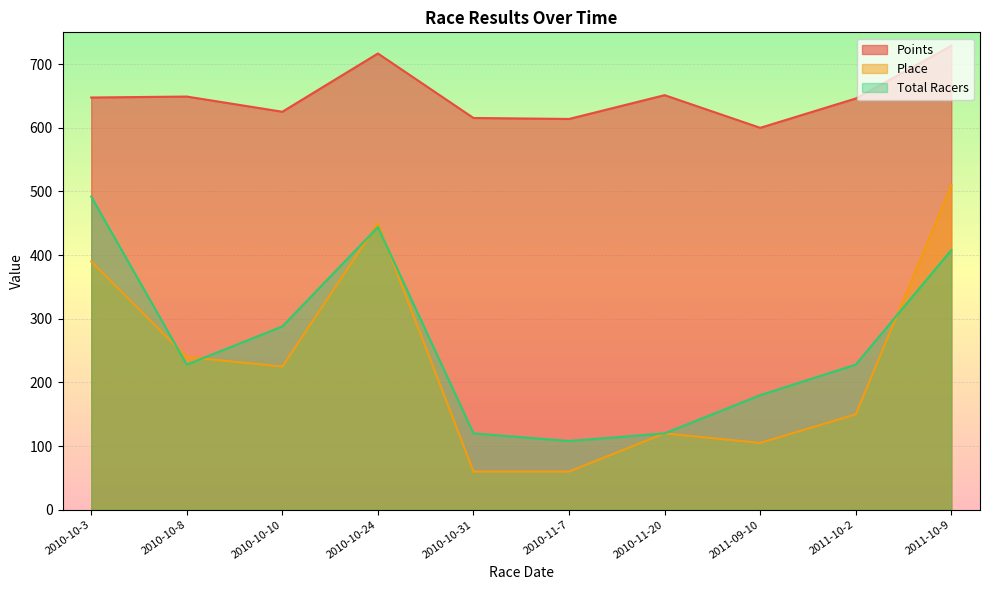

What is the spread (max minus min) of values at 2011-09-10?

495.0